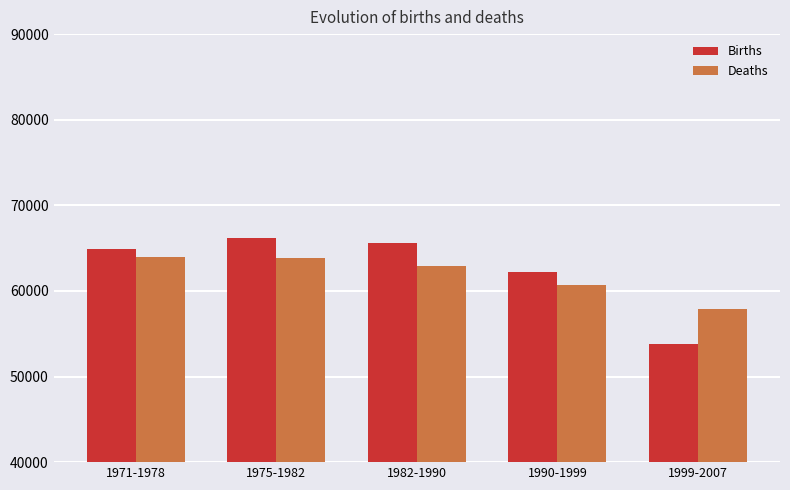

How many bars are there in total?

10